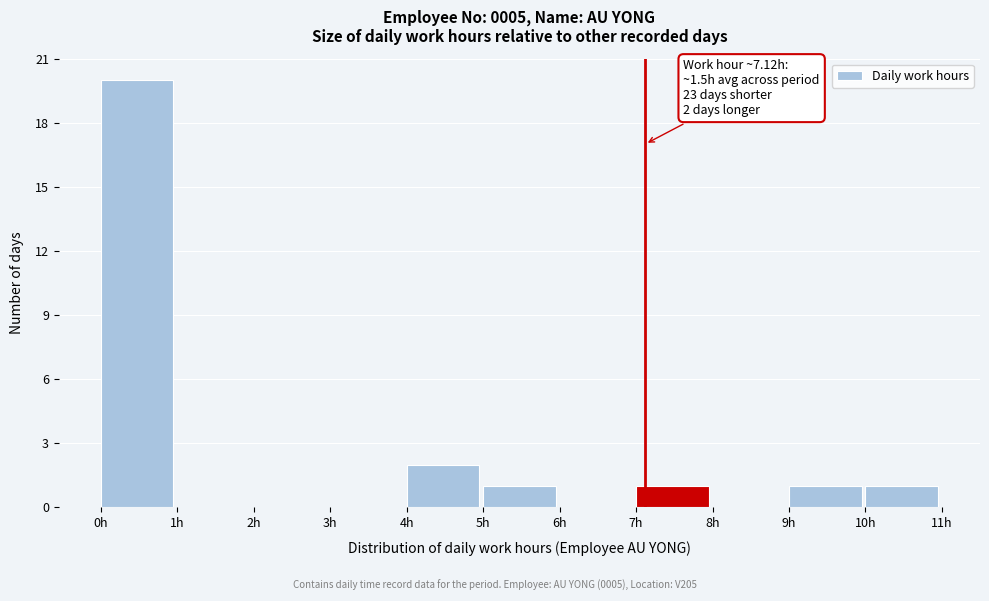

Which range on the x-axis has the tallest bar?

0 to 1